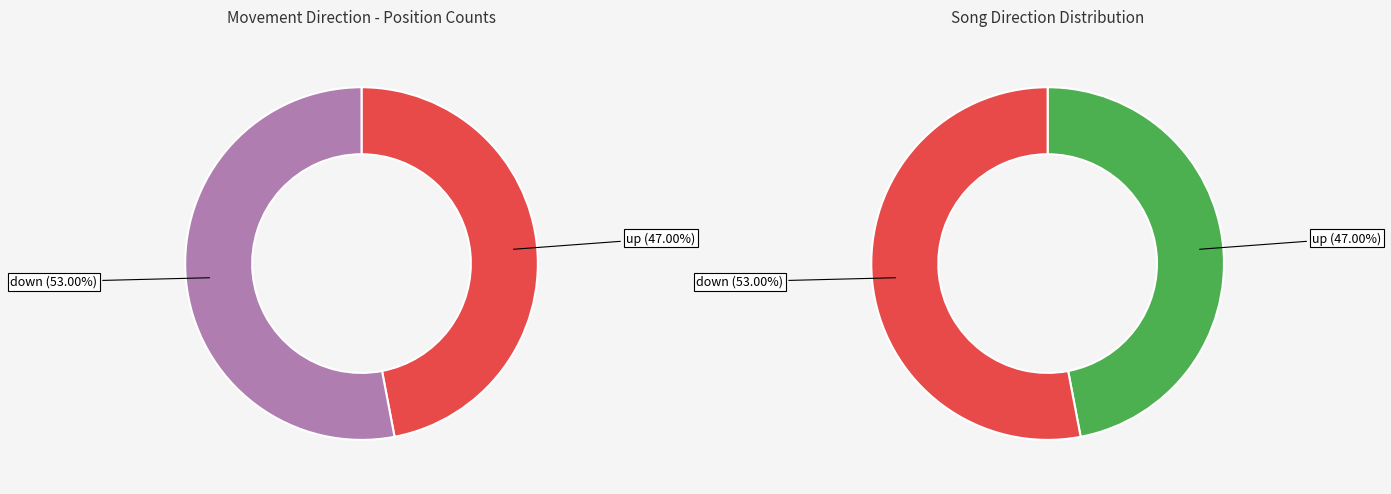

What is the smallest slice in the pie chart?

up